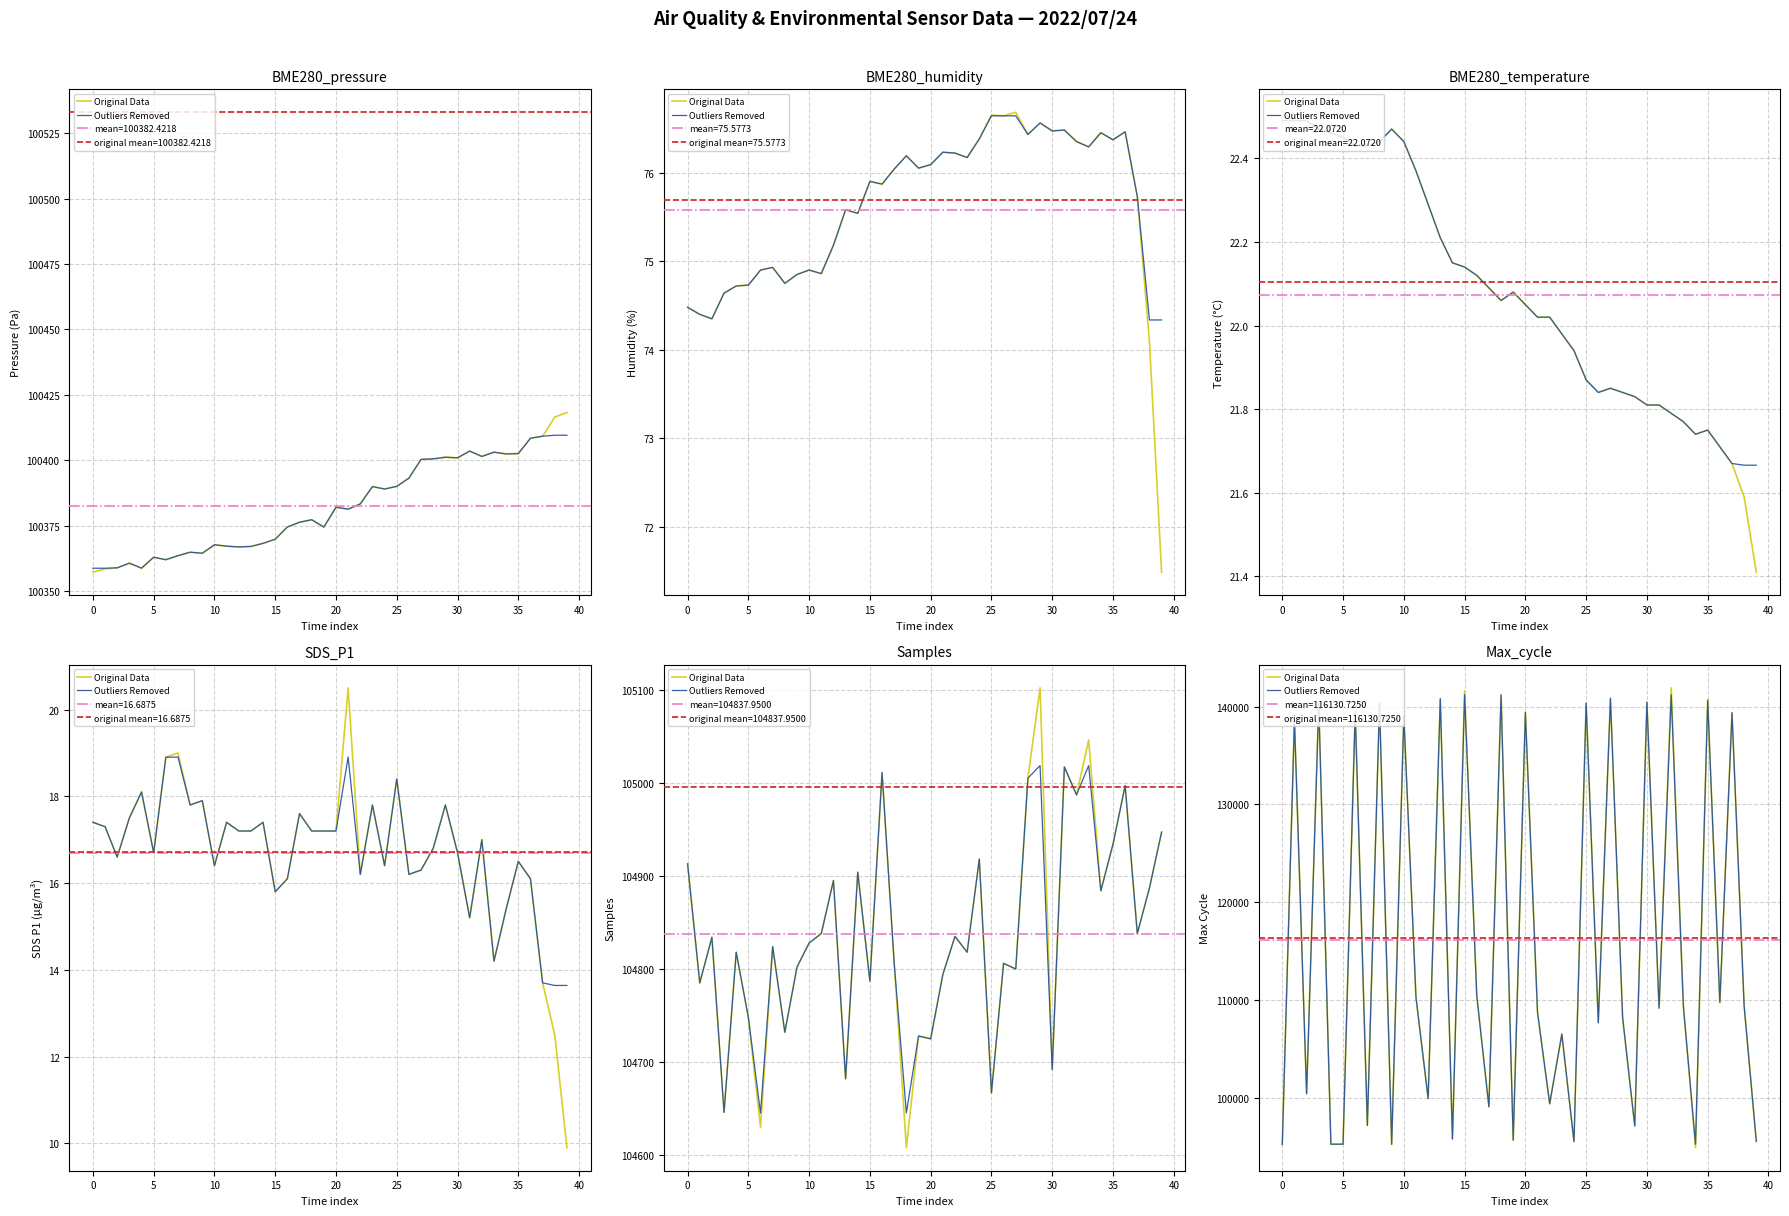

True or false: Original Data has more than 1 points higher than both neighbors.

True